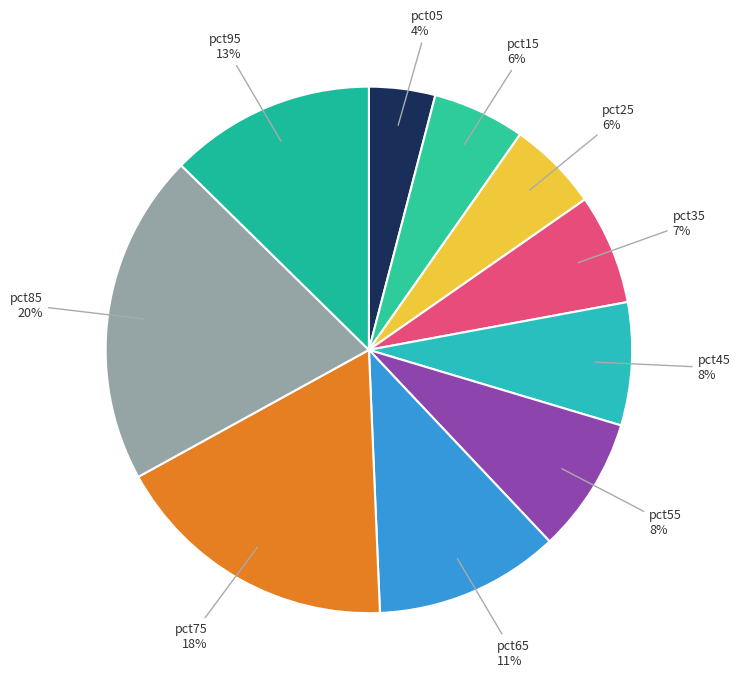

Is it true that pct65 is 11% of the pie?

True